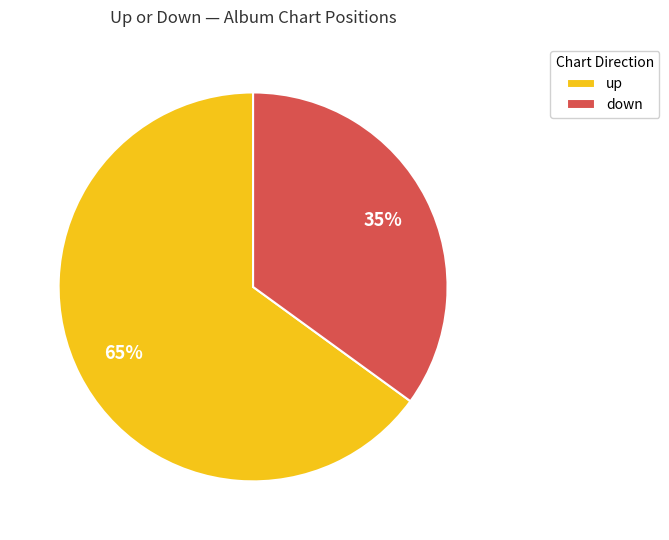

True or false: up accounts for 65% of the total.

True